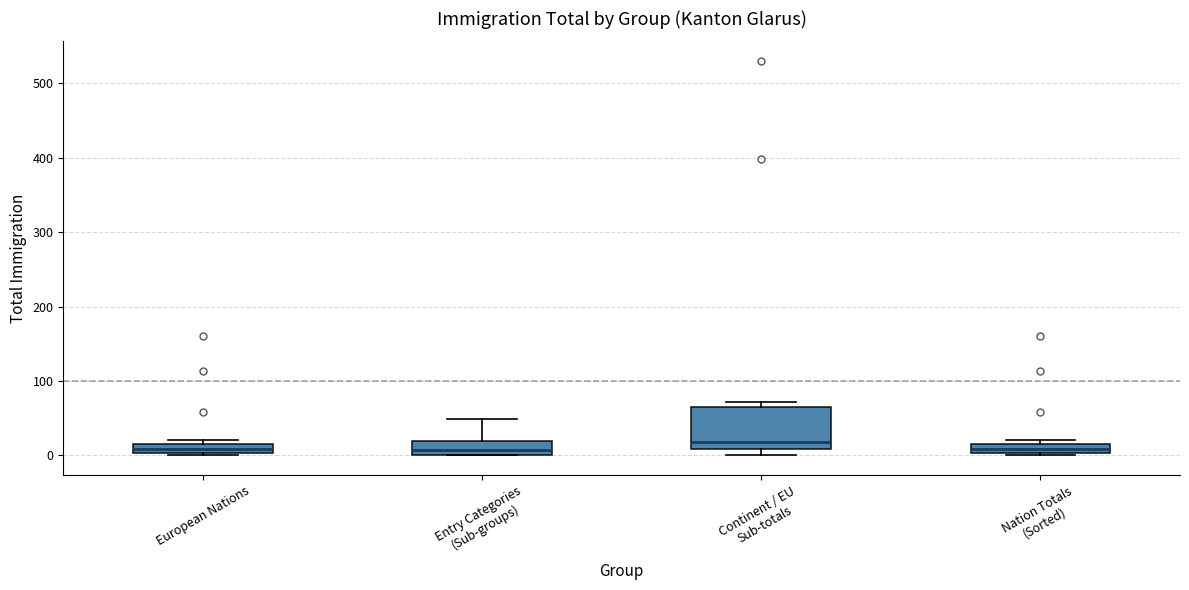

Where is the upper edge of the box for Nation Totals (Sorted) on the y-axis? The values are not printed on the chart, so give them approximately, as read against the axis.

20